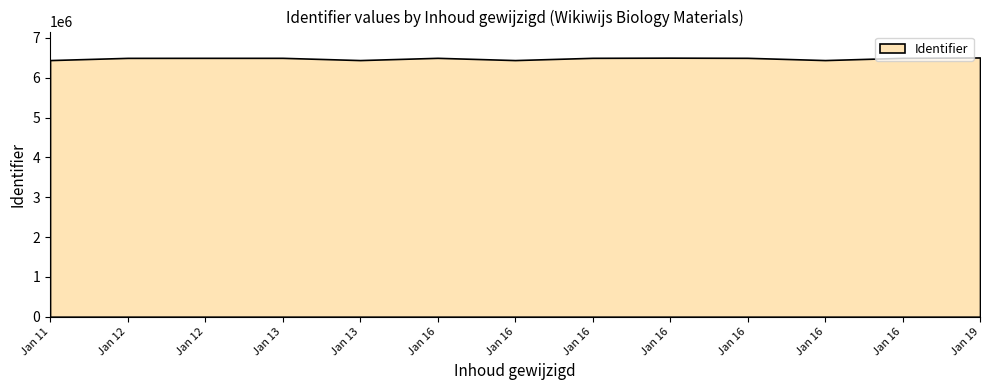

What is the change in value from 2021-01-16 to 2021-01-16?

-56314